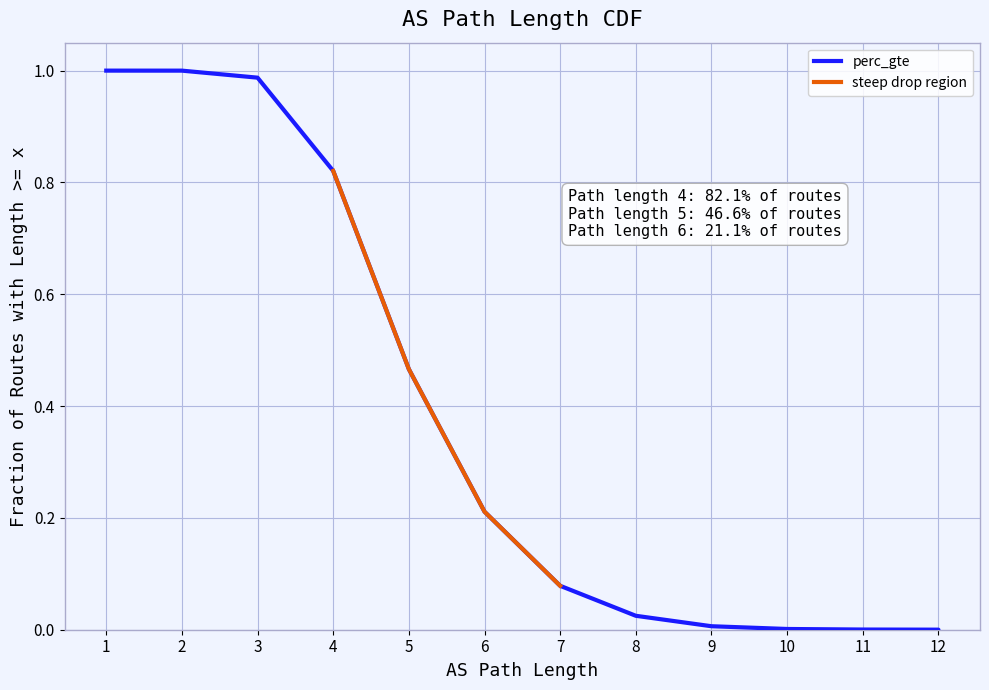

What is the change in value from 2 to 9?

-1.0